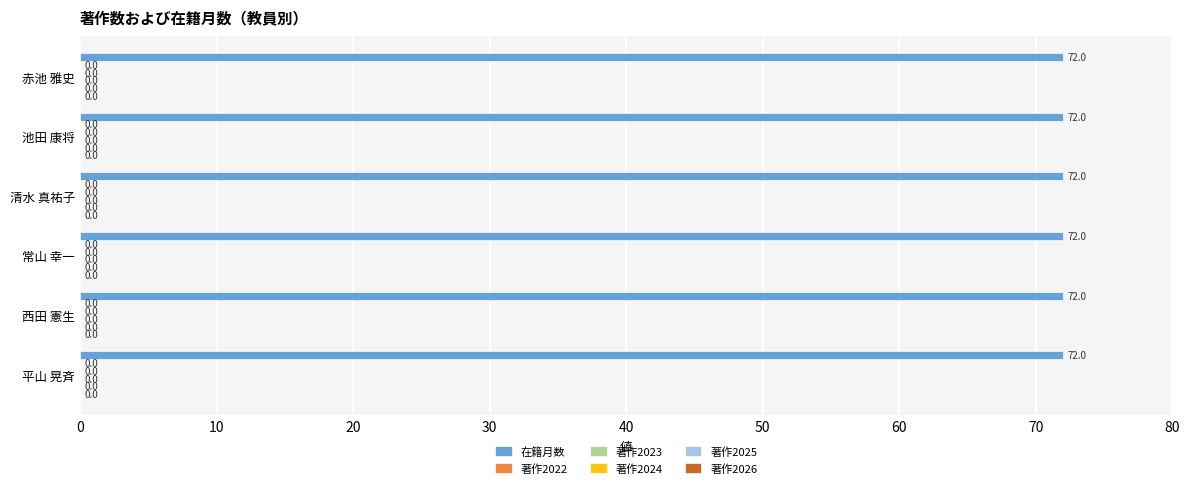

Reading left to right, extract all data points from this chart.

在籍月数: 72	72	72	72	72	72
著作2022: 0	0	0	0	0	0
著作2023: 0	0	0	0	0	0
著作2024: 0	0	0	0	0	0
著作2025: 0	0	0	0	0	0
著作2026: 0	0	0	0	0	0